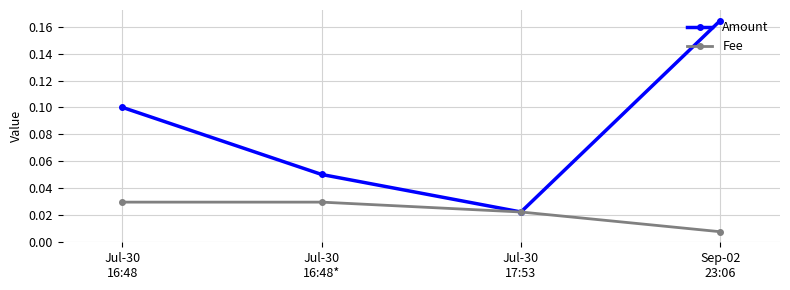

Rank the series by their average value, from highest to lowest.

Amount, Fee